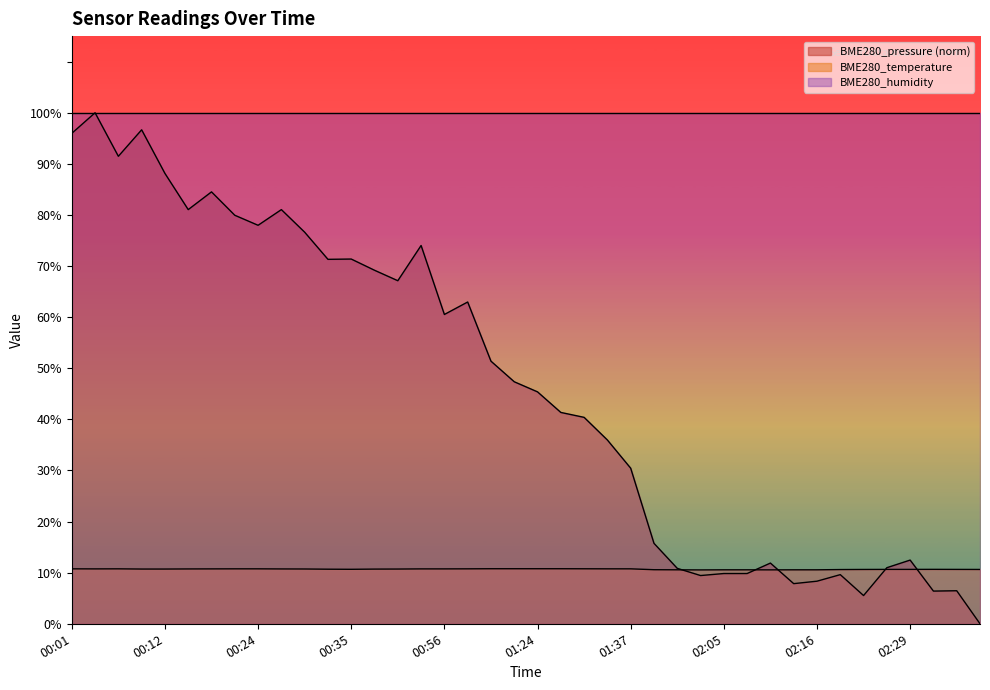

Reading left to right, extract all data points from this chart.

BME280_temperature: 10.8	10.7	10.8	10.7	10.7	10.7	10.7	10.8	10.8	10.7	10.7	10.7	10.7	10.7	10.7	10.7	10.7	10.8	10.8	10.8	10.8	10.8	10.8	10.8	10.8	10.6	10.6	10.5	10.6	10.6	10.6	10.6	10.6	10.6	10.6	10.6	10.6	10.7	10.6	10.6
BME280_pressure: 96.0	100.0	91.5	96.7	88.1	81.0	84.5	79.9	78.0	81.0	76.6	71.3	71.4	69.2	67.1	74.0	60.5	63.0	51.4	47.4	45.4	41.4	40.4	36.0	30.4	15.7	10.8	9.4	9.8	9.8	11.9	7.9	8.3	9.6	5.5	11.0	12.5	6.4	6.5	0.0